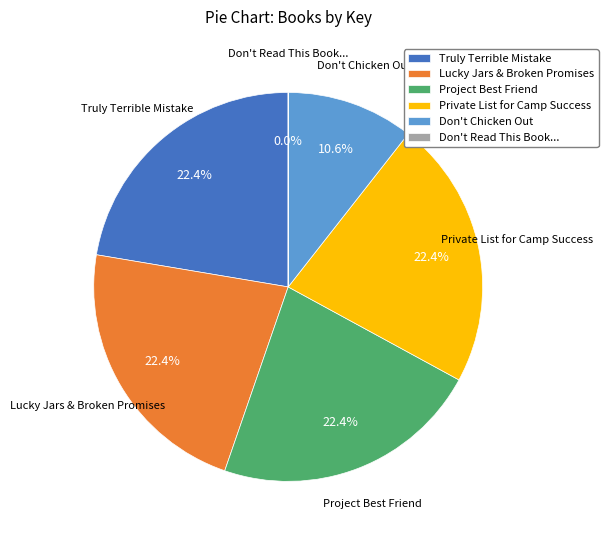

Does Lucky Jars & Broken Promises represent more than half of the total?

No